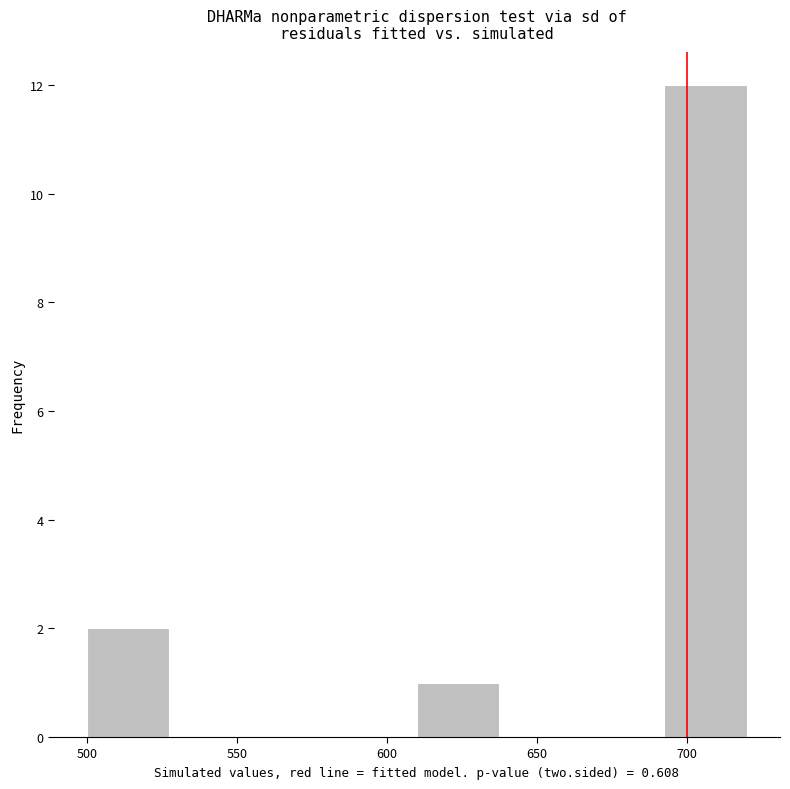

How tall is the bar that spans 692.5 to 720.0 on the x-axis? Neither the bar edges nor the heights are printed on the chart, so give them approximately, as read against the axes.

12